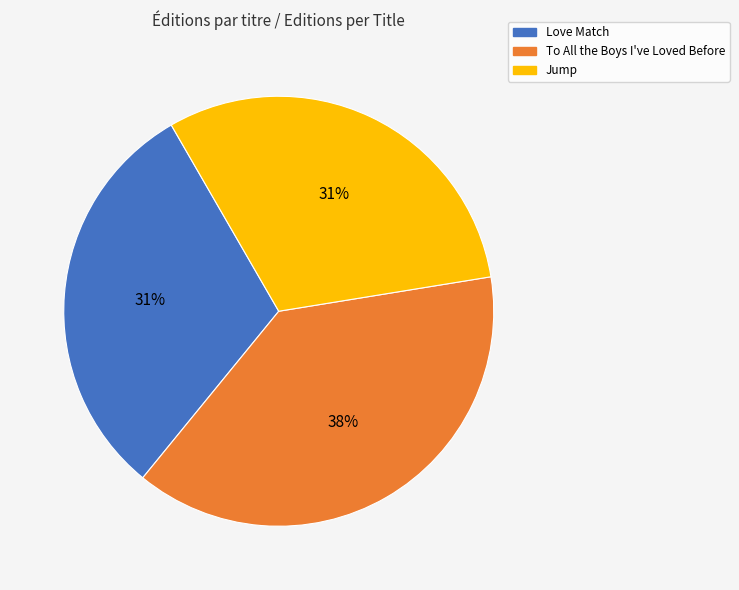

The Love Match slice represents 31% of the pie. True or false?

True